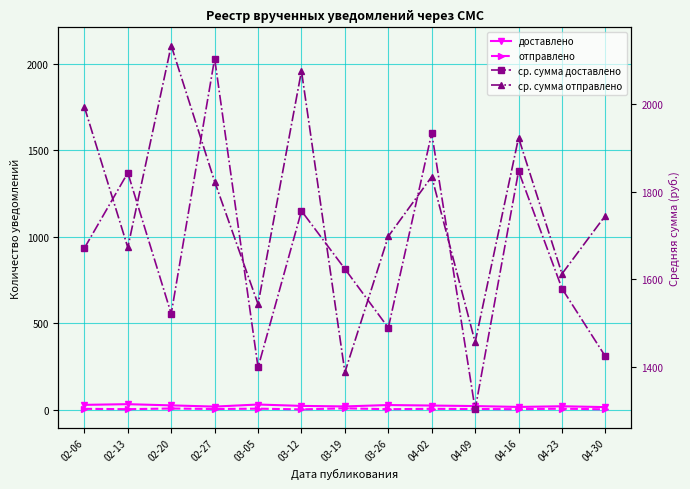

At which category does доставлено reach its first local peak?

02-13